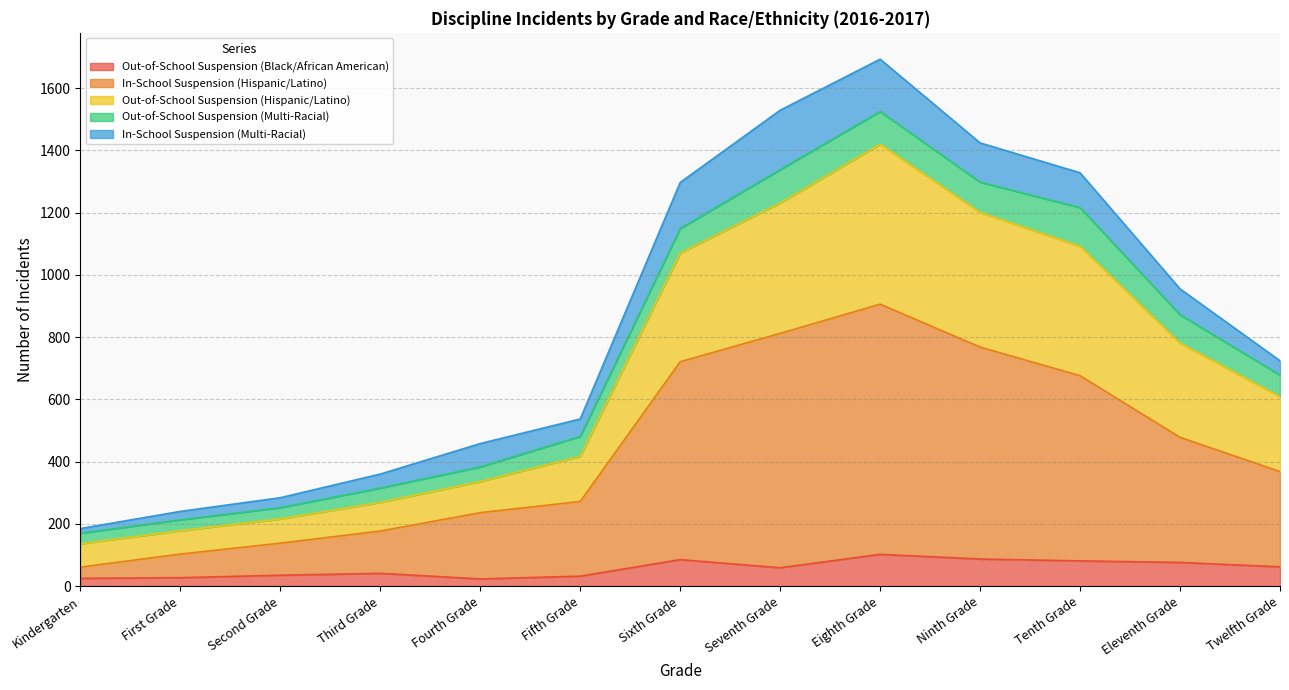

How many lines are shown in the chart?

5